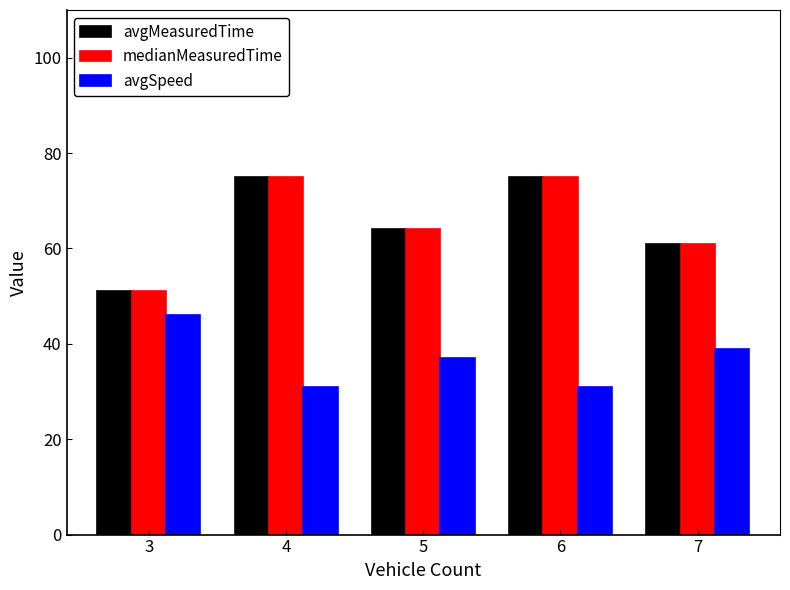

What is the total value across all series at 3?

148